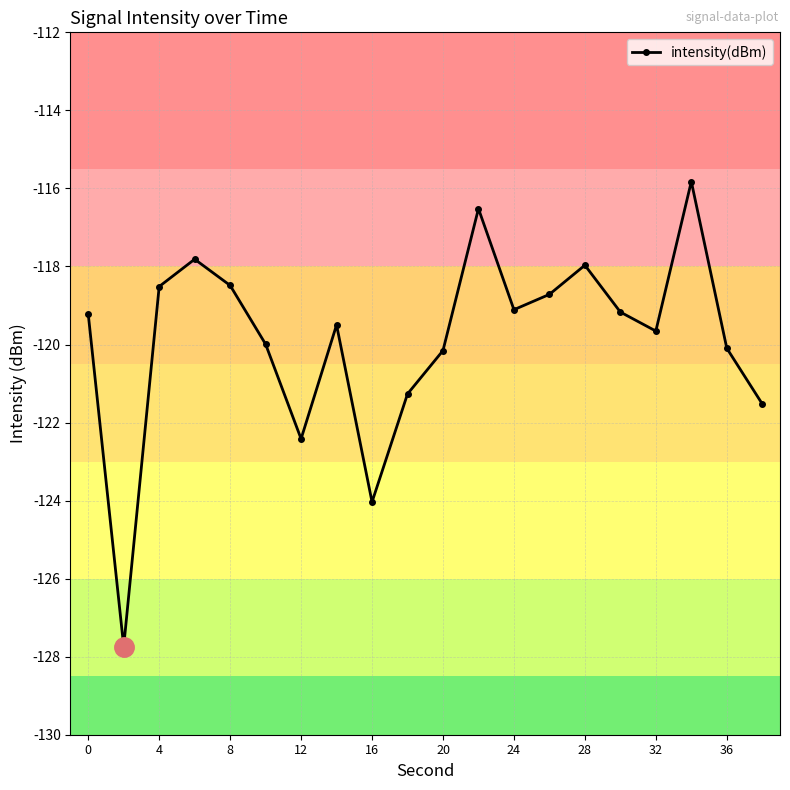

How many interior local valleys (lower than both neighbors) does the data have?

5